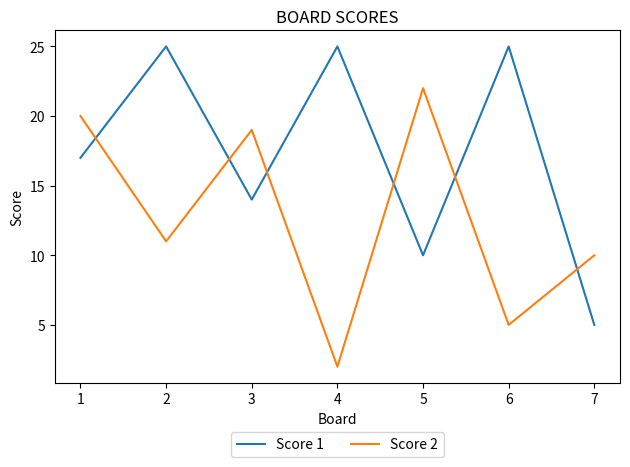

Reading left to right, list all the values displayed in this chart.

Score 1: 17	25	14	25	10	25	5
Score 2: 20	11	19	2	22	5	10